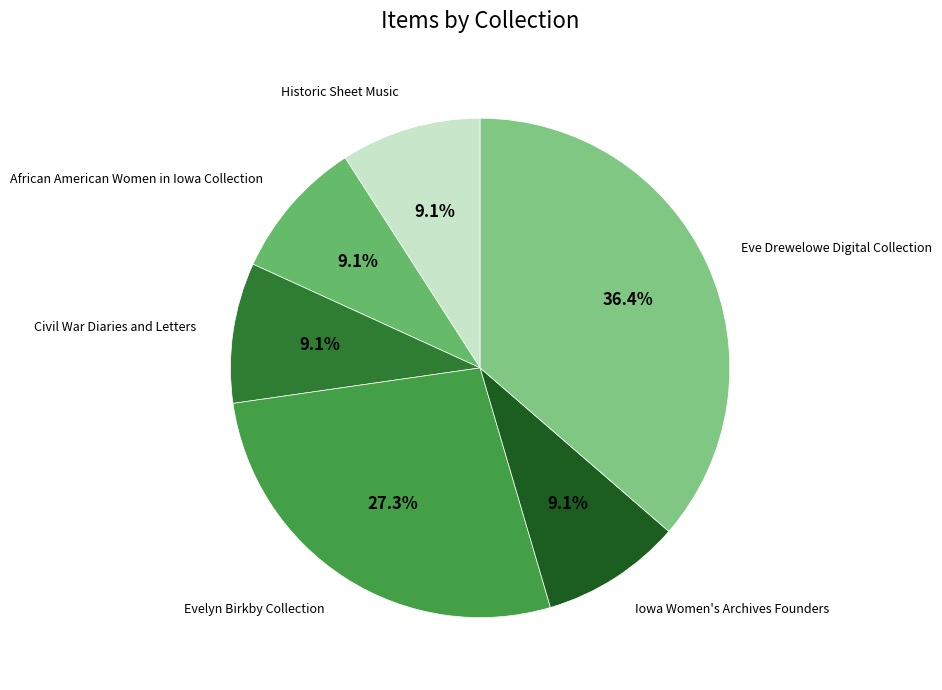

How many segments does this pie chart have?

6